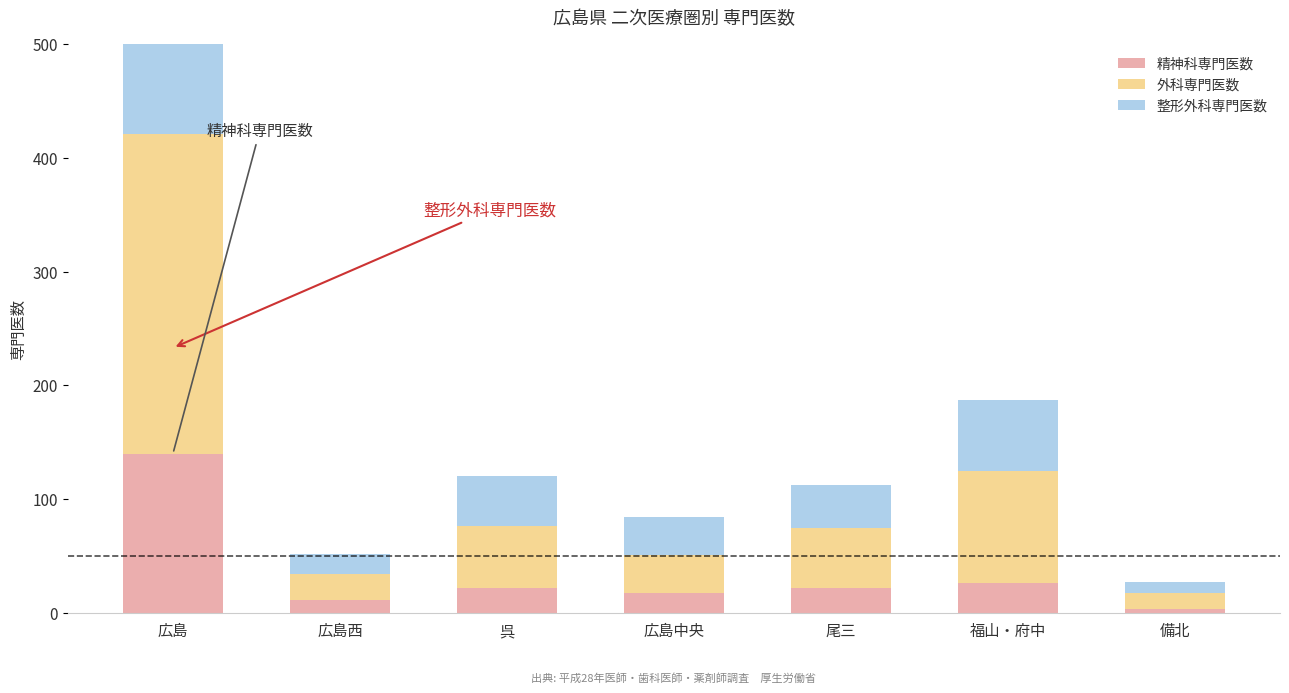

What is the difference between the maximum and minimum values in the 精神科専門医数 series?

137